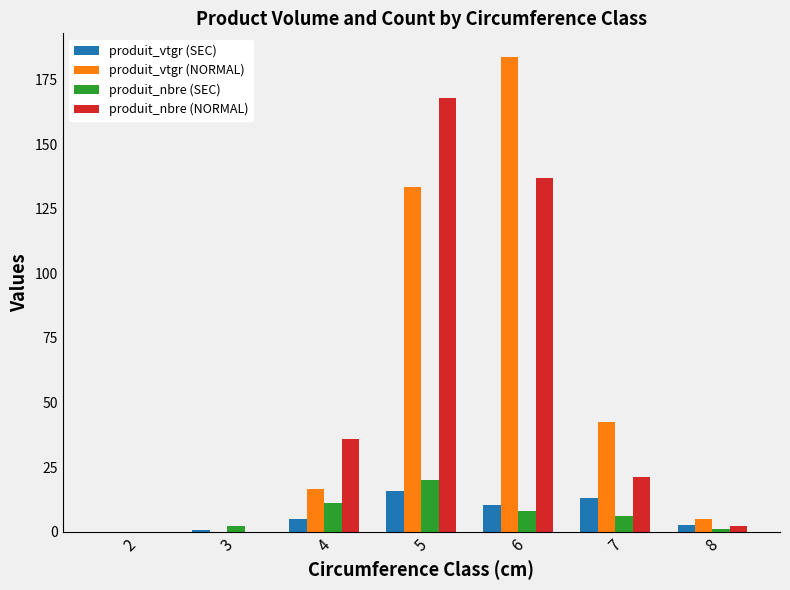

Is the value of produit_vtgr (SEC) at 5 greater than the value of produit_nbre (SEC) at 5?

No